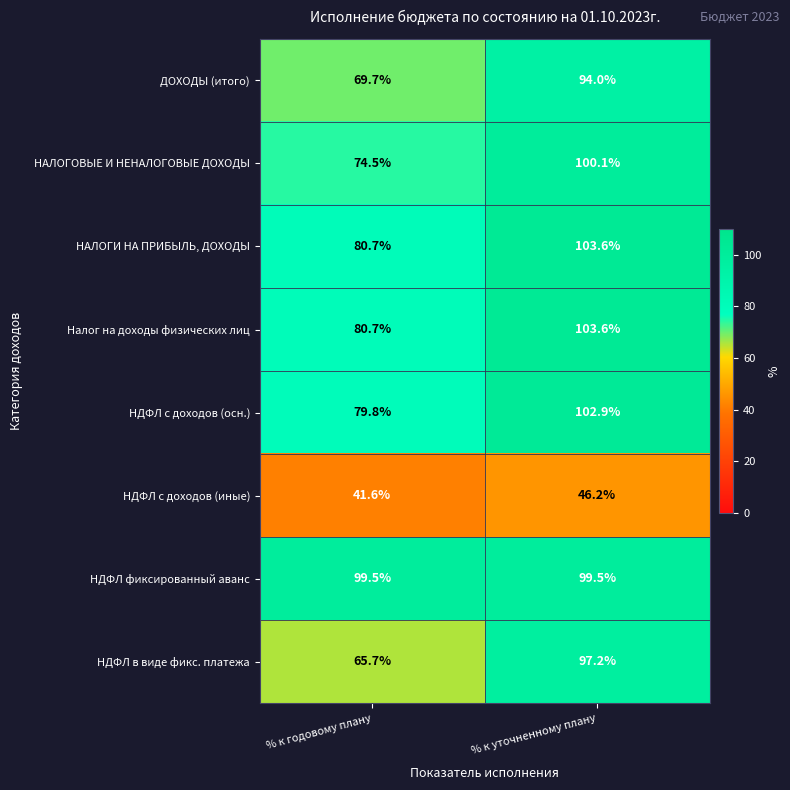

What is the difference between the highest and lowest values at % к годовому плану?

57.9